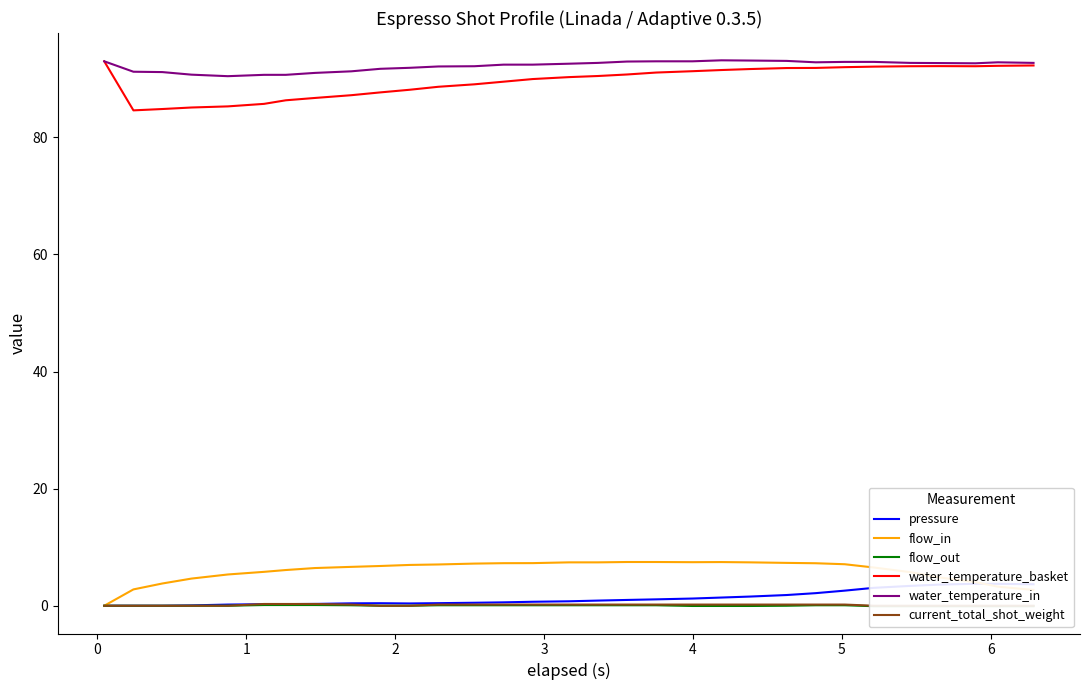

True or false: flow_in and water_temperature_basket cross at least once.

False